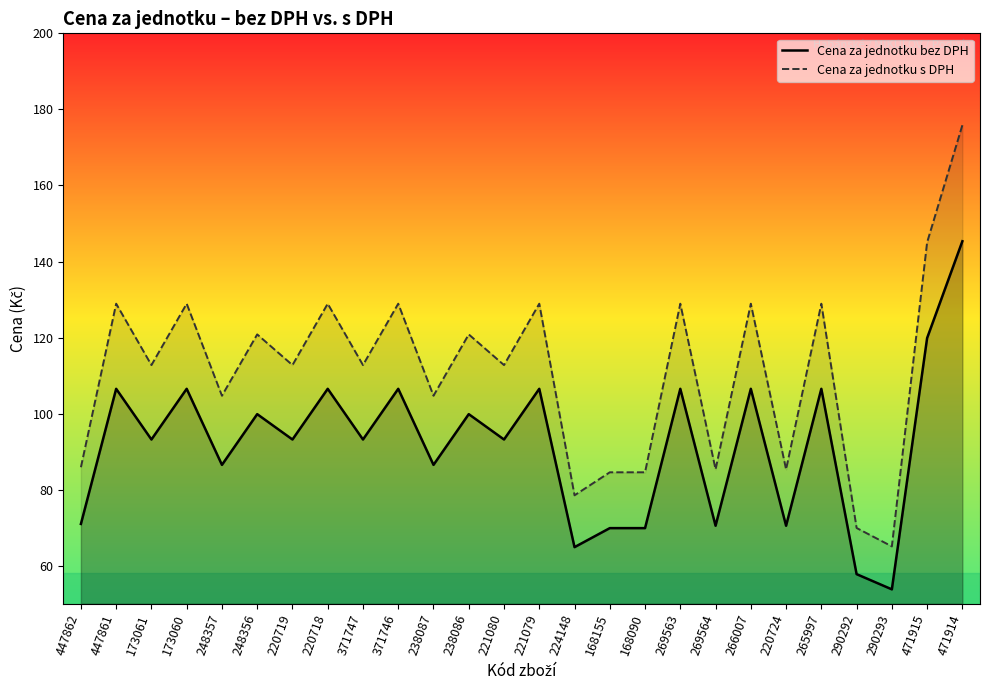

How many data points does each series have?

26